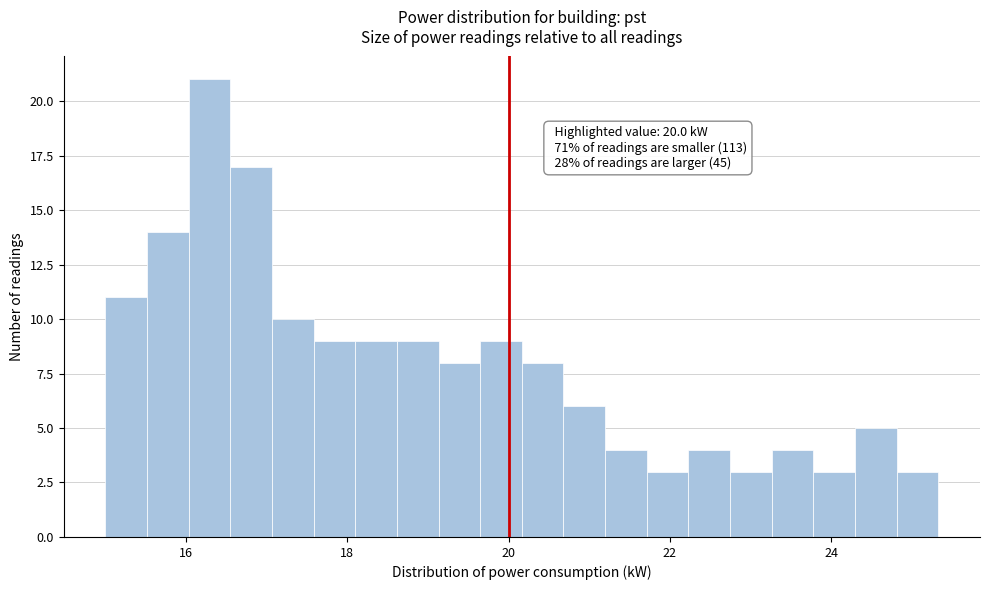

Around what value on the x-axis is the tallest bar? Give the approximate position of its centre, as read against the axis.

16.2